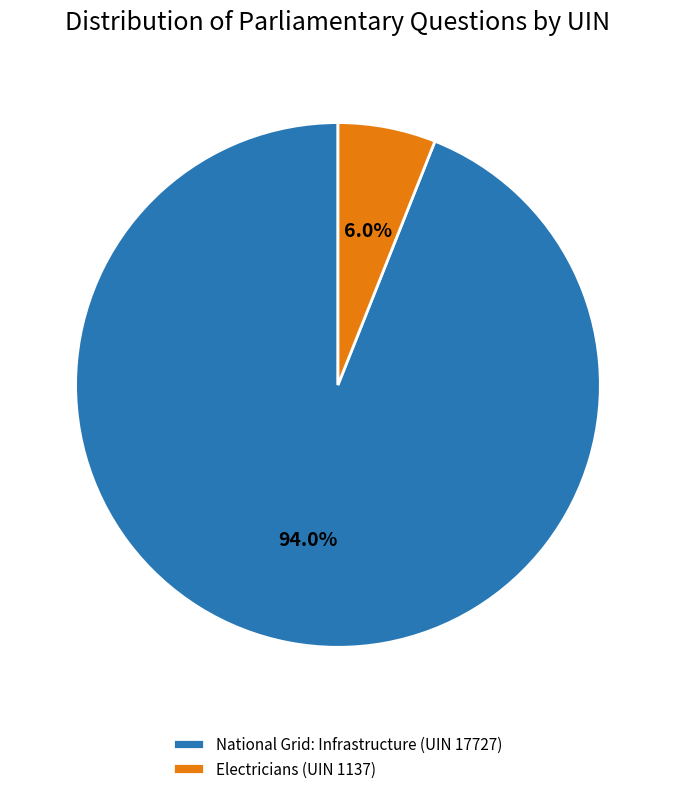

Rank the categories by value from lowest to highest.

Electricians (UIN 1137), National Grid: Infrastructure (UIN 17727)